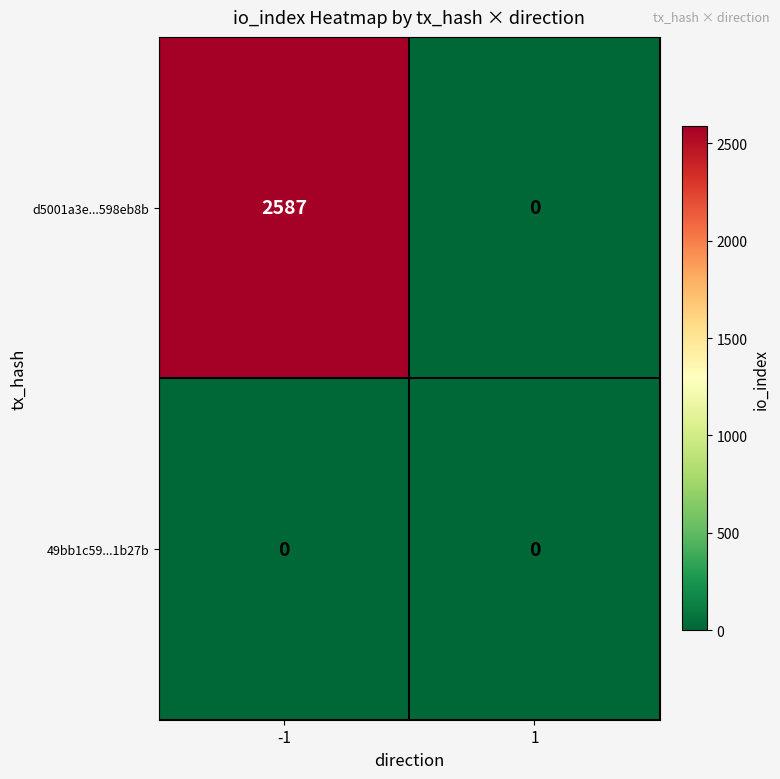

Rank the series at -1 from highest to lowest value.

d5001a3e...598eb8b, 49bb1c59...1b27b